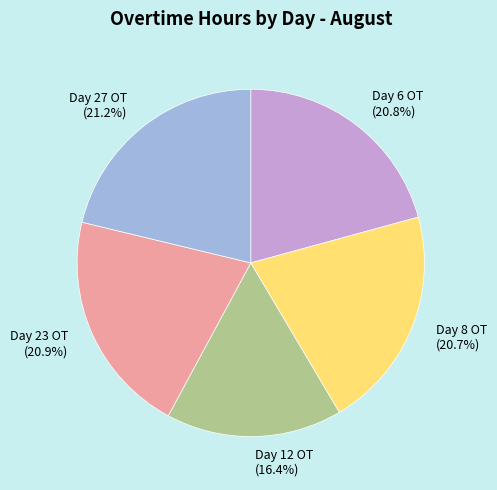

Approximately how many times larger is the value at Day 12 OT compared to Day 6 OT?

0.8